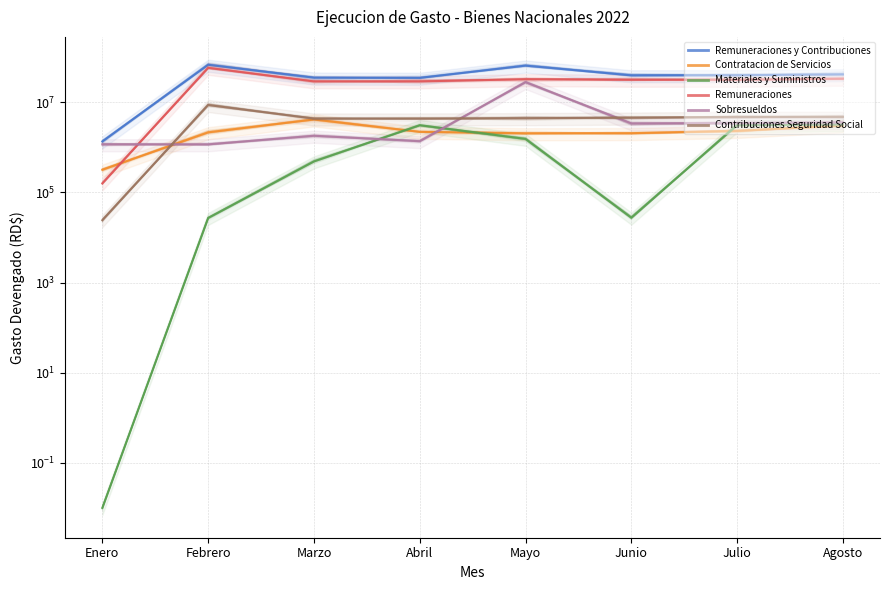

True or false: Remuneraciones has a value of 31112834.4 at Junio.

True